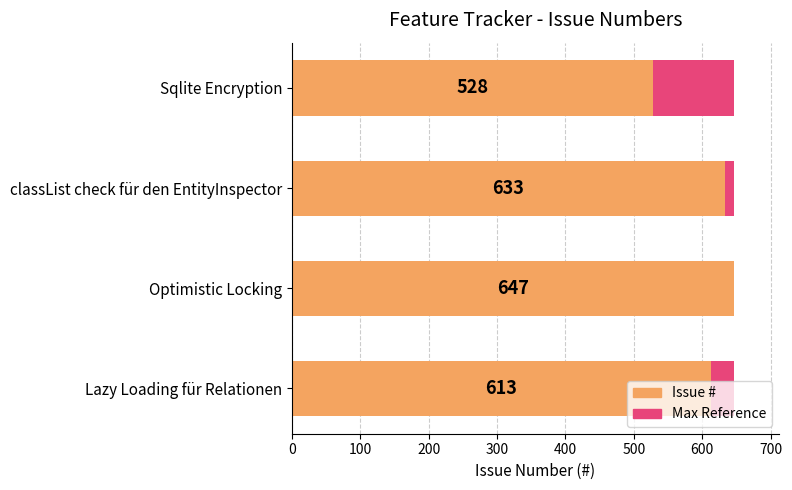

Reading left to right, extract all data points from this chart.

Maximum (scaled): 0.6	0.6	0.6	0.6
Issue #: 613.0	647.0	633.0	528.0